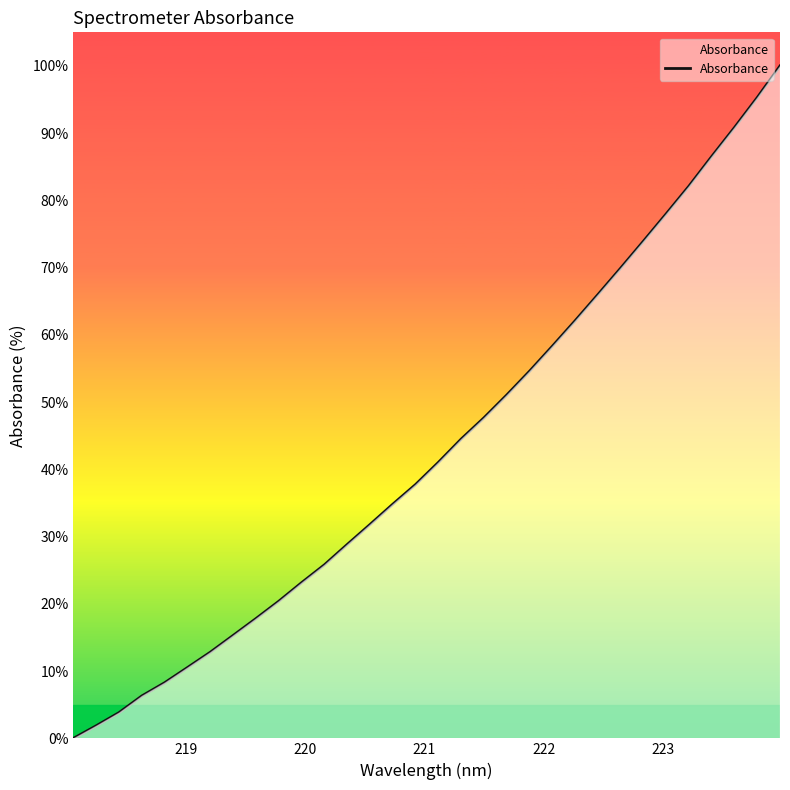

Reading right to left, extract all data points from this chart.

100.0	95.3	90.8	86.5	82.1	78.0	73.9	69.9	66.0	62.1	58.3	54.6	51.1	47.7	44.5	41.0	37.7	34.8	31.8	28.8	25.8	23.1	20.4	17.8	15.3	12.8	10.5	8.3	6.3	3.8	1.9	0.0